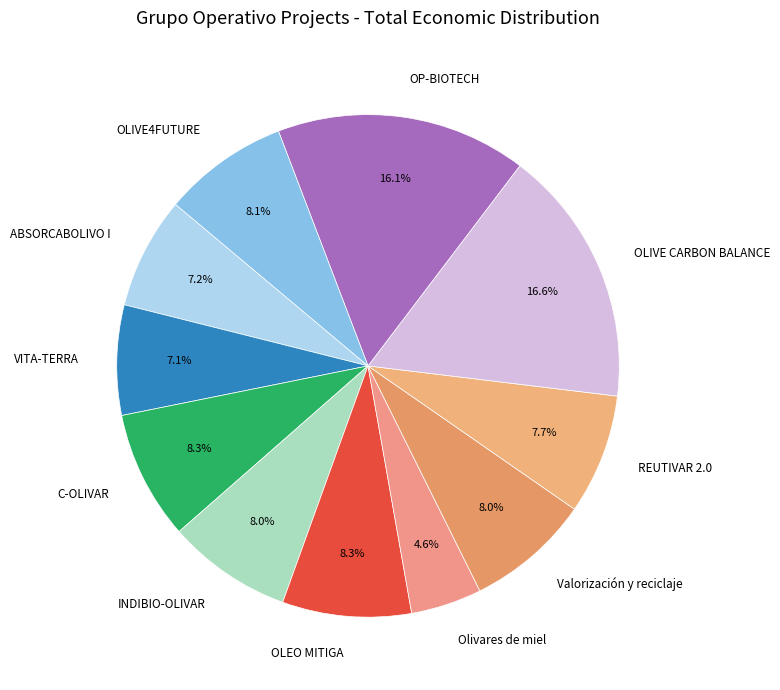

What percentage is the INDIBIO-OLIVAR slice, to the nearest percent?

8%